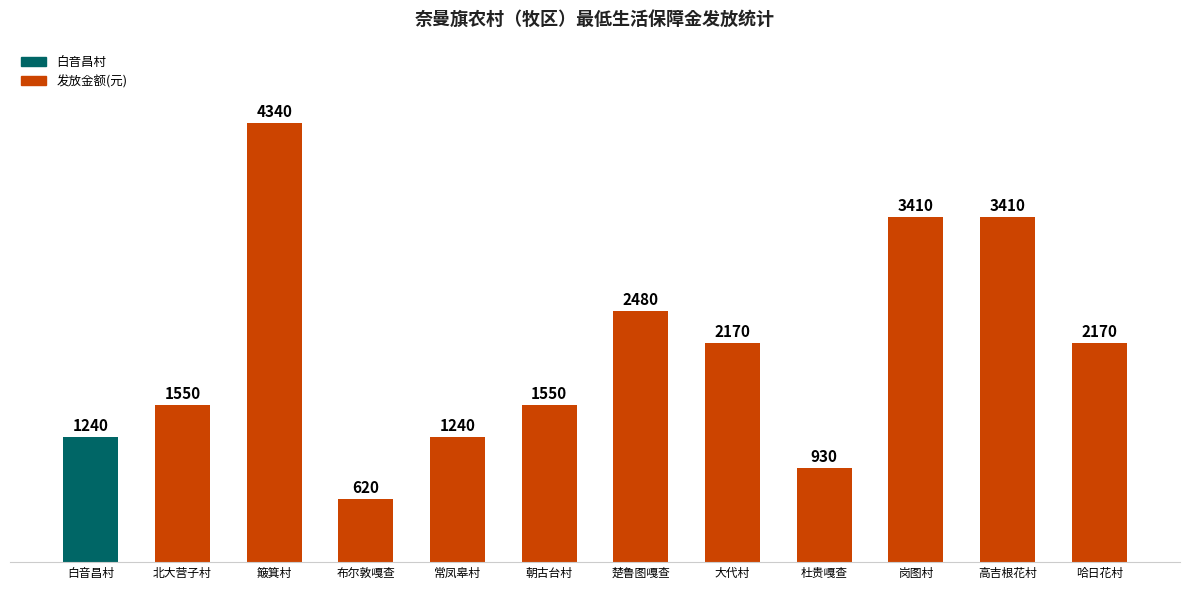

Does the chart contain stacked bars?

No